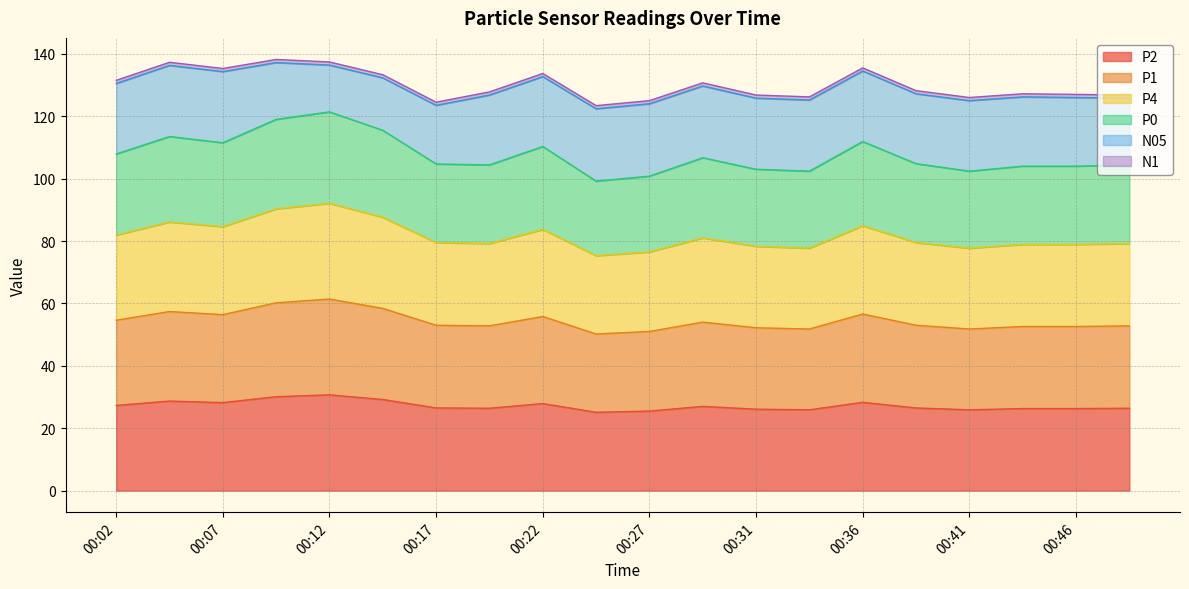

True or false: P0 and P1 cross at least once.

False